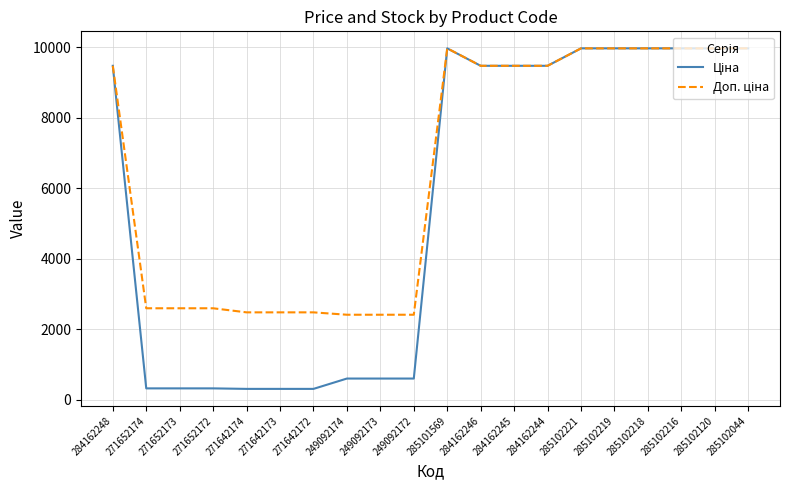

How many distinct data groups are displayed?

2